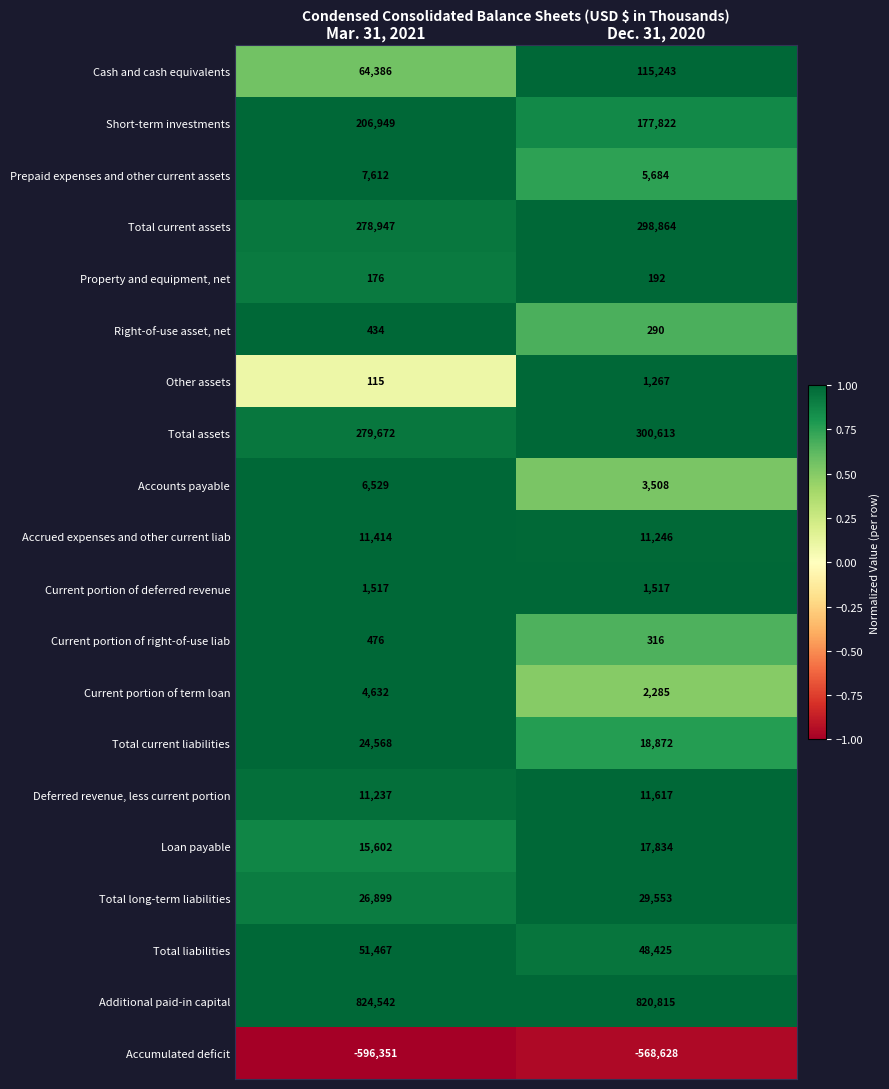

At which label is Total long-term liabilities closest to 28226?

Mar. 31, 2021